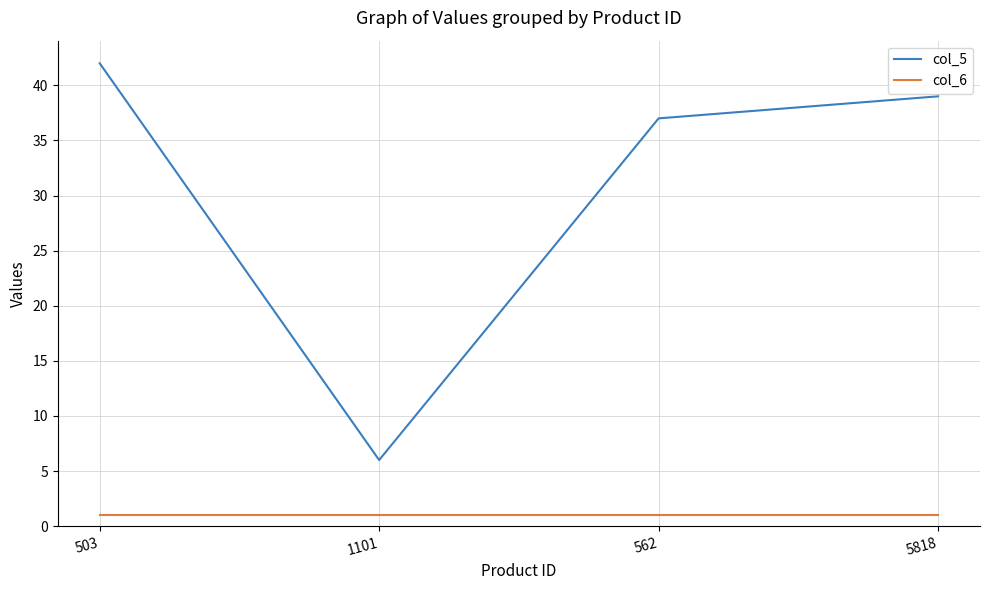

What is the maximum value for col_6?

1